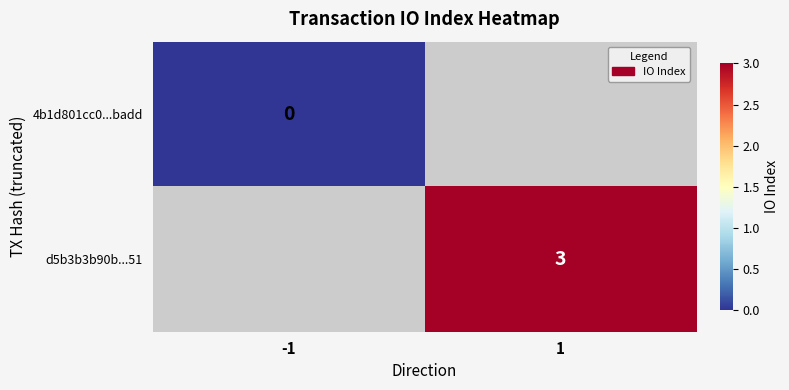

How many data points does each series have?

2